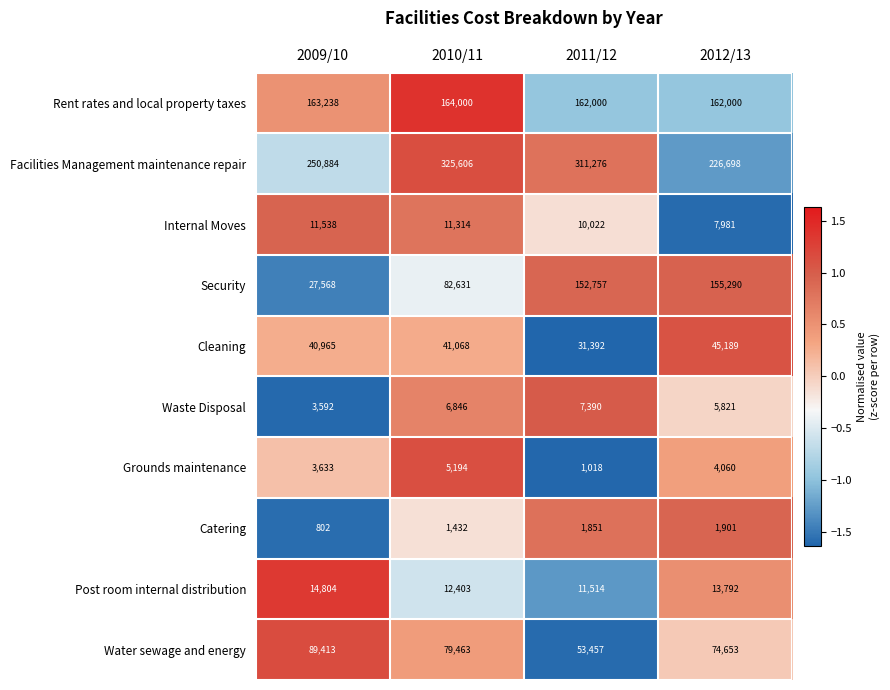

The Internal Moves series shows 18019 at 2011/12. True or false?

False